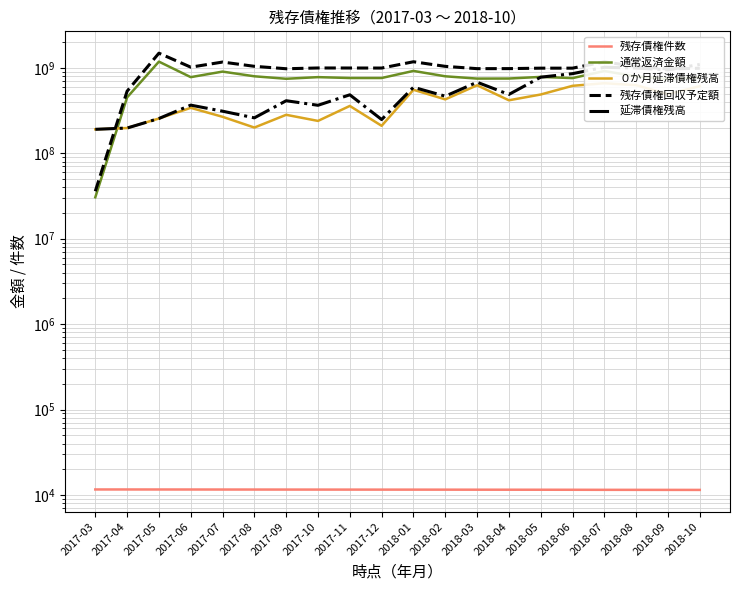

Where is ０か月延滞債権残高 nearest to the value 425149356?

2018-02